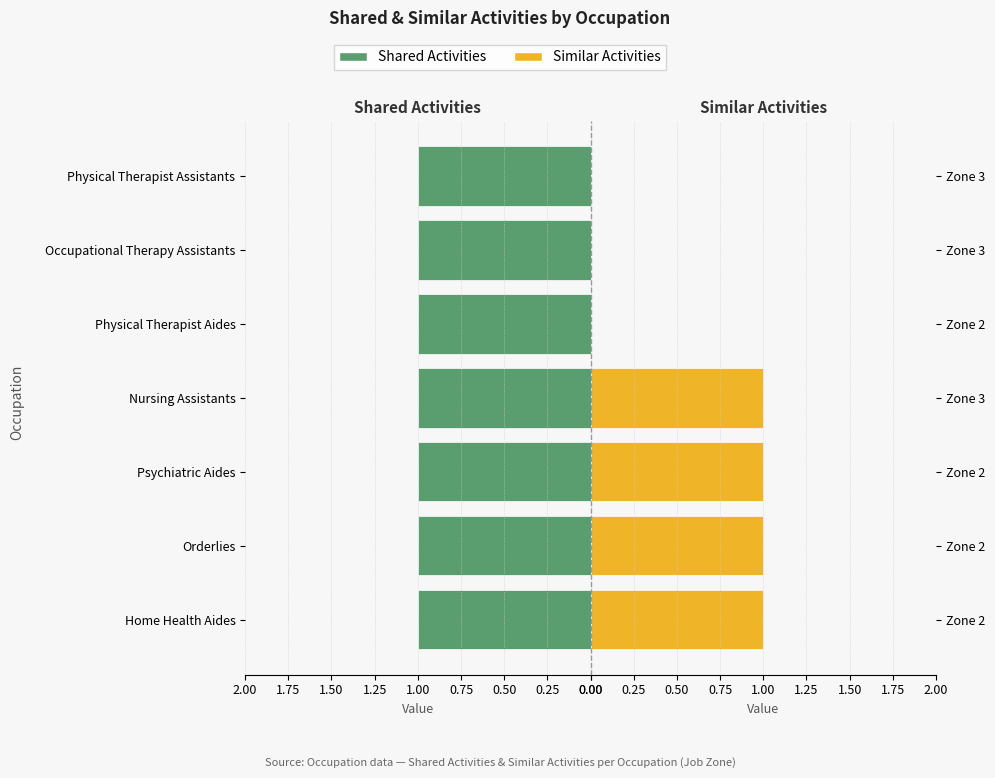

Are the bars grouped side by side (vs. stacked)?

Yes